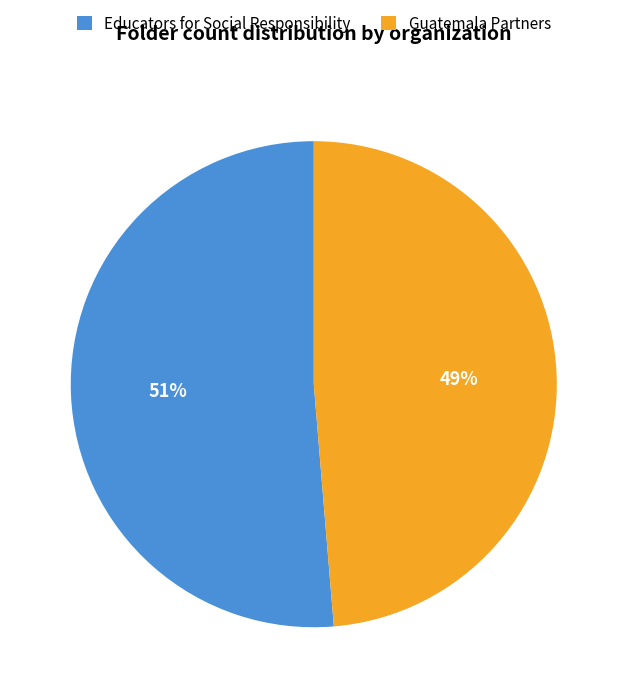

Does Educators for Social Responsibility account for over 50% of the chart?

Yes